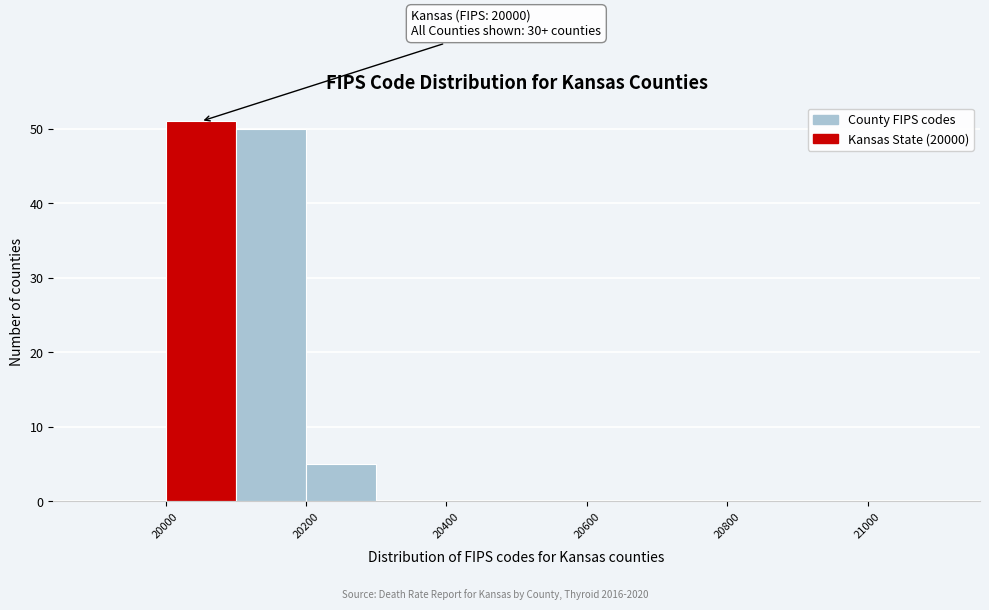

Over which range of the x-axis is the bar tallest?

20000 to 20100